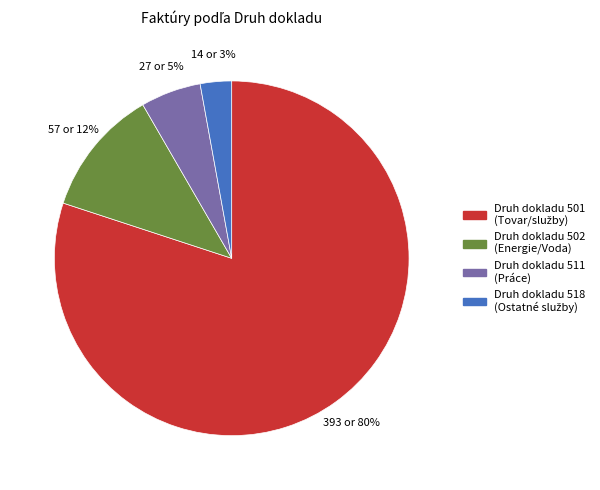

Is there a majority slice in this chart?

Yes